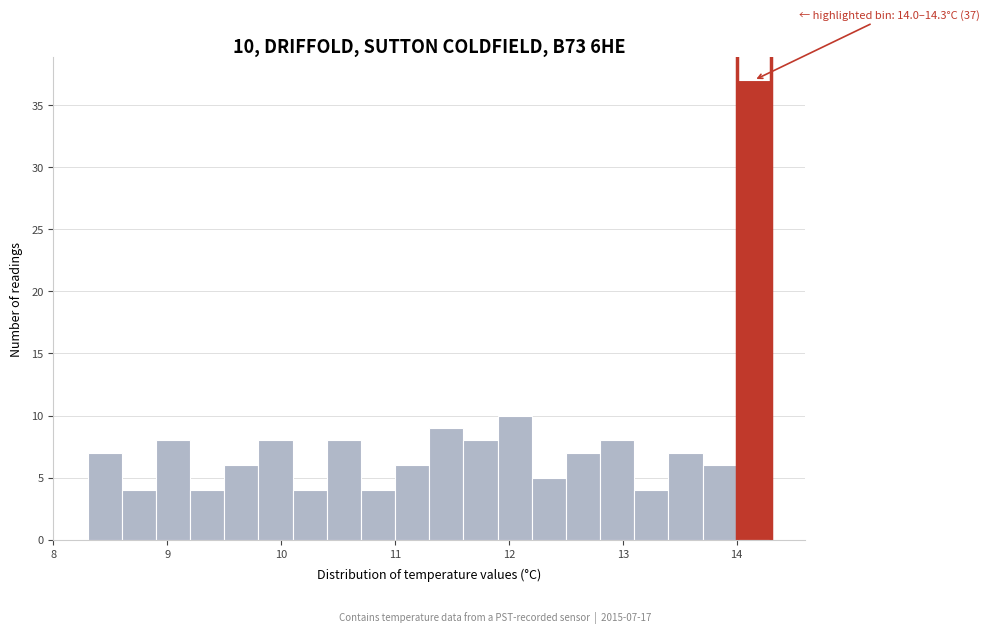

Read against the x-axis, roughly where is the centre of the tallest bar?

14.2